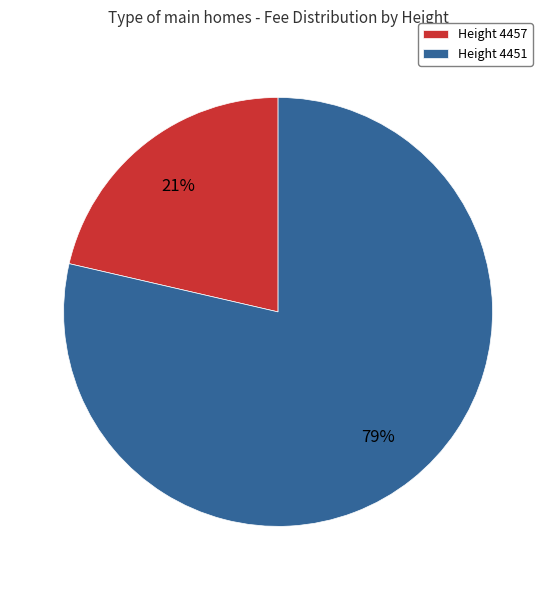

Which slice represents more than half of the pie?

Height 4451